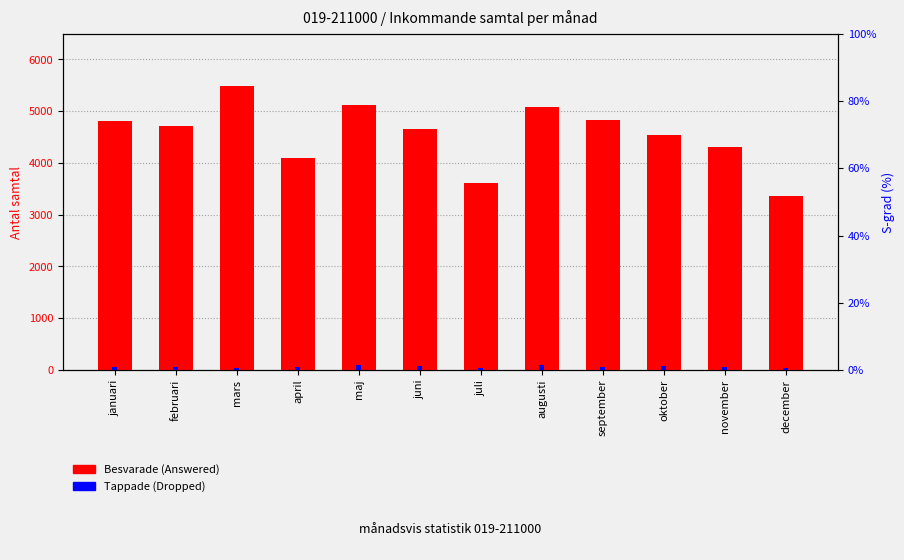

What is the label of the 1st bar from the right?

december